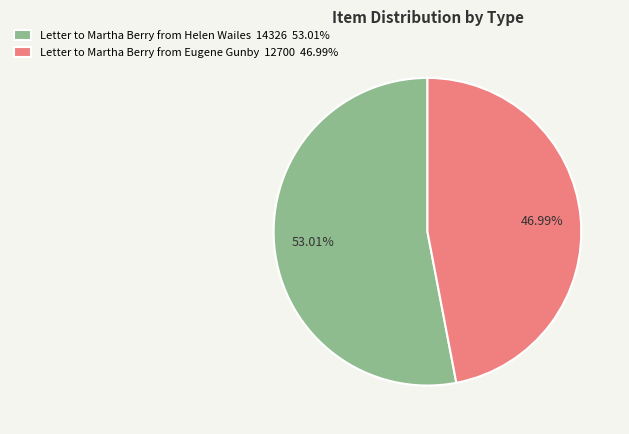

Which slice is the smallest?

Letter to Martha Berry from Eugene Gunby